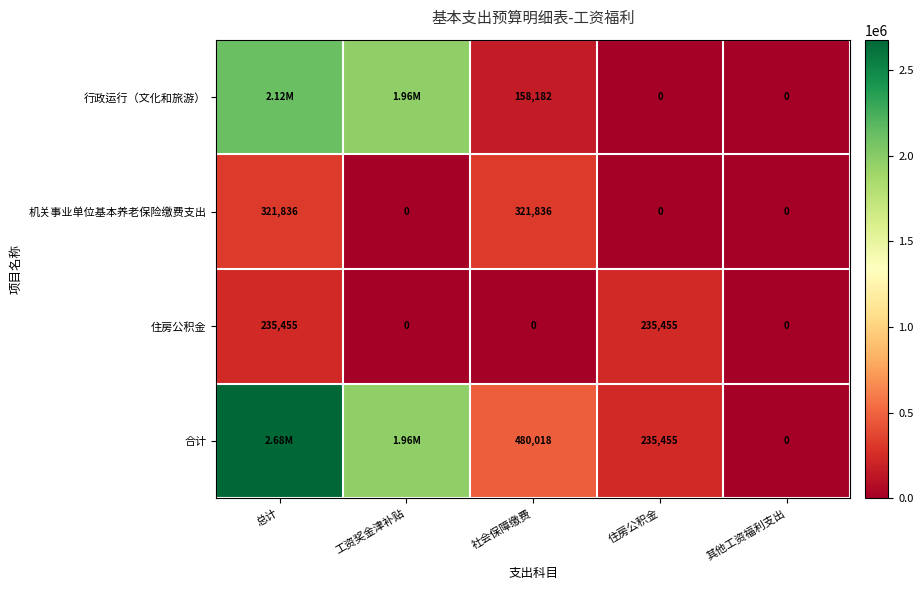

The 合计 series shows 323527.2 at 住房公积金. True or false?

False